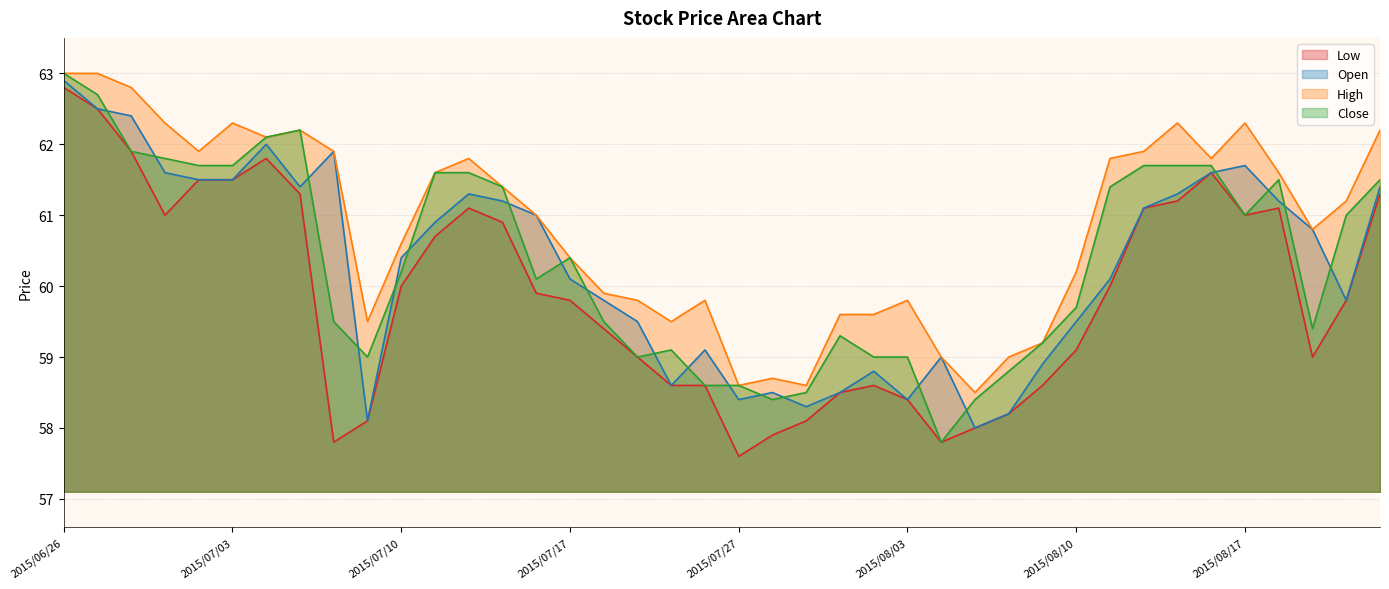

Count the number of data series in this chart.

4